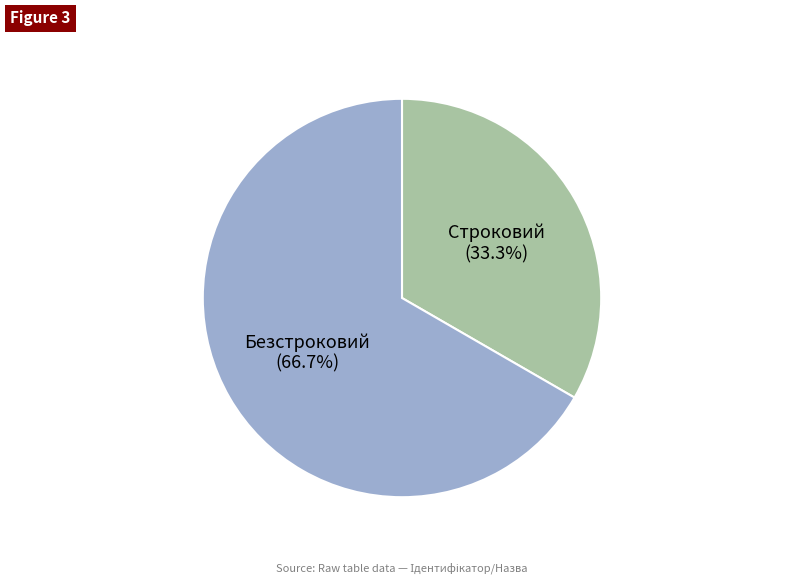

How many slices are in this pie chart?

2